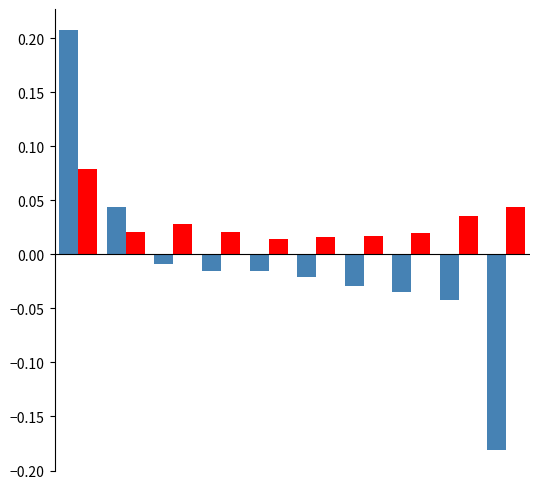

How many groups of bars are there?

10